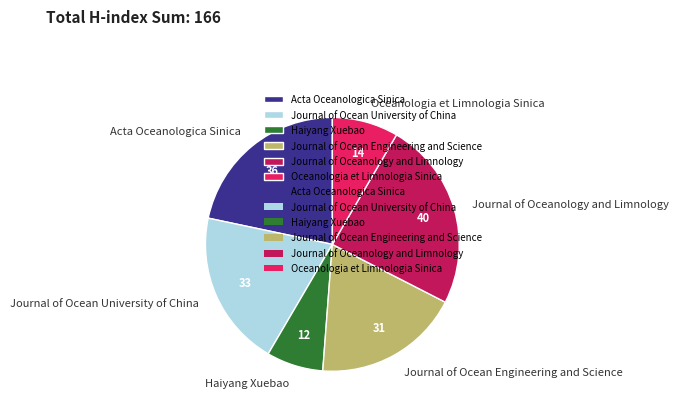

How many segments does this pie chart have?

6